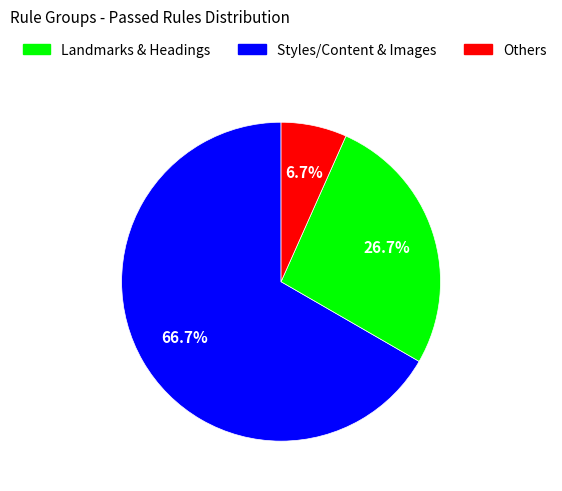

Is there a majority slice in this chart?

Yes